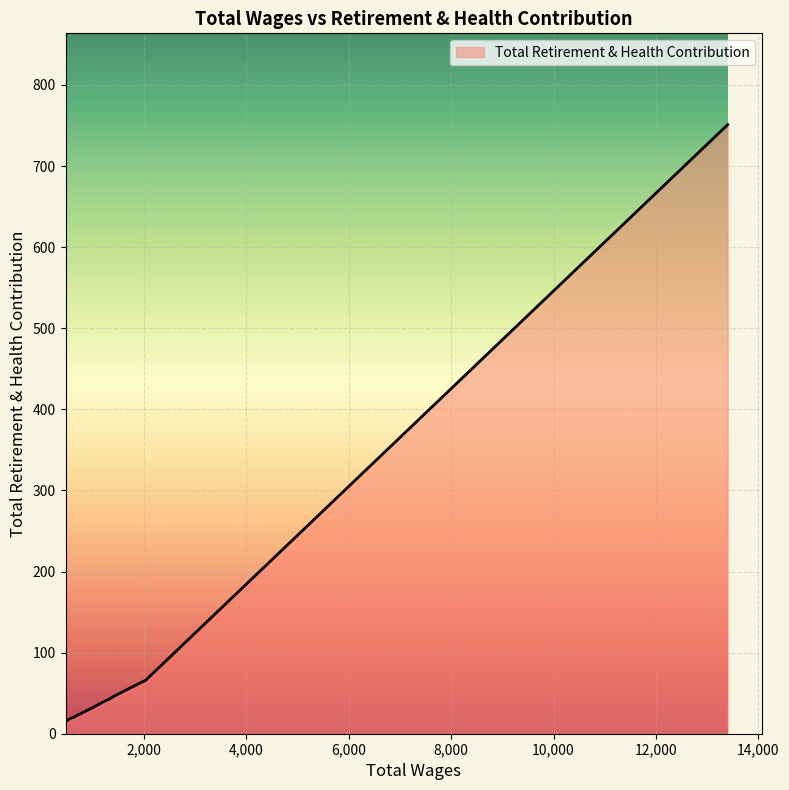

What is the difference between the maximum and minimum values?

735